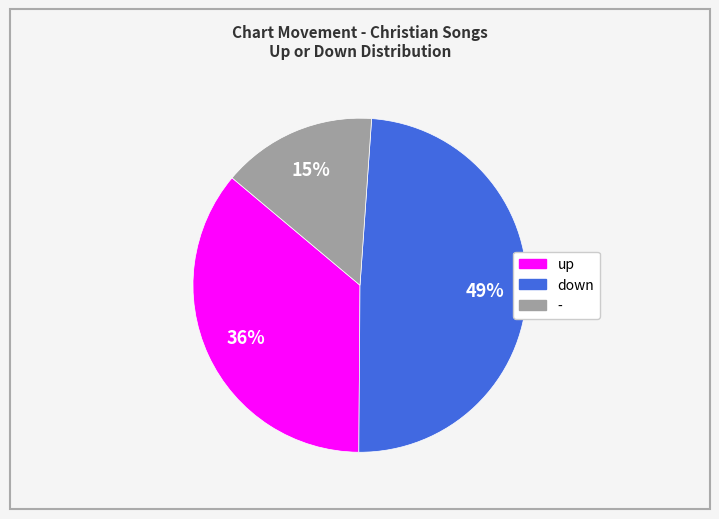

Approximately how many times larger is the value at - compared to down?

0.3